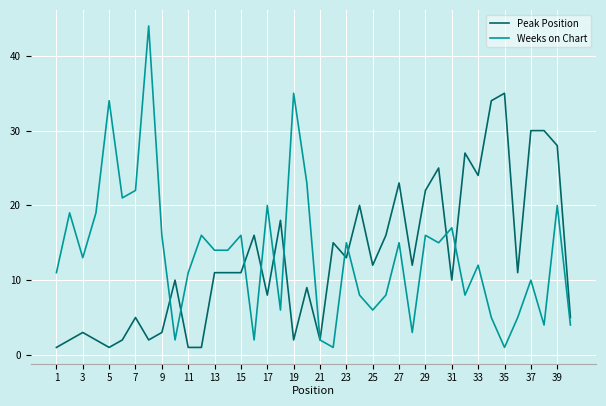

Which series has the largest range (max minus min)?

Weeks on Chart